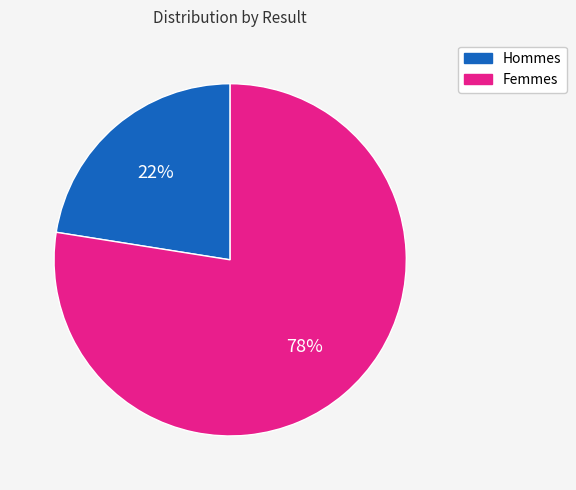

Is there a majority slice in this chart?

Yes